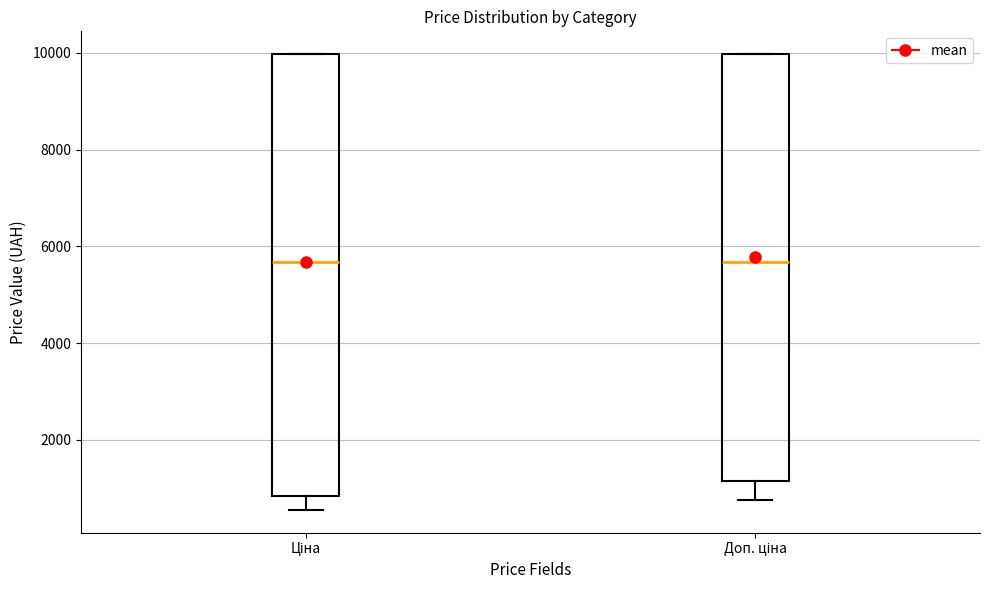

Reading left to right, transcribe this box plot: for each box, give where its median line is, the range the box spans, and where its two whiskers end, as read against the y-axis. The values are not printed on the chart, so give them approximately, as read against the axis.

Ціна: median 5600, box 800 to 10000, whiskers 600 to 10000
Доп. ціна: median 5600, box 1200 to 10000, whiskers 800 to 10000